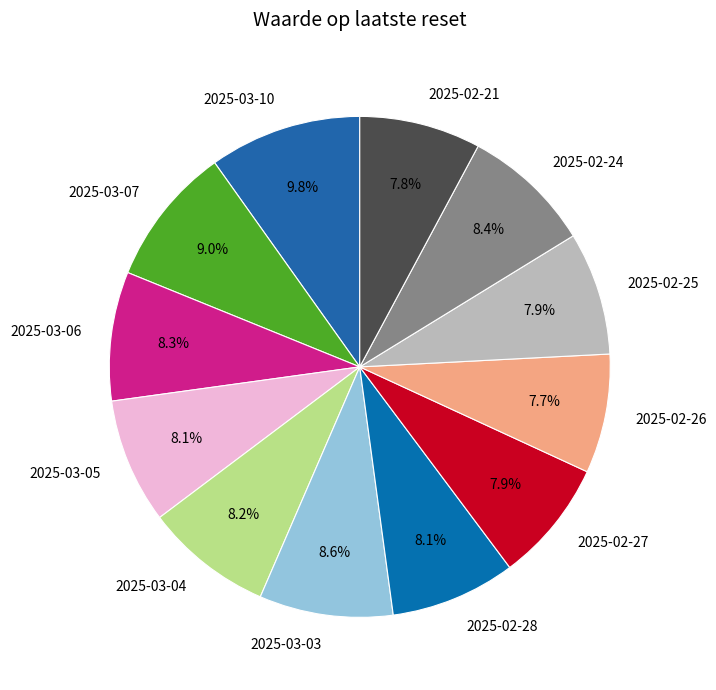

To the nearest percent, what percentage of the pie is 2025-03-06?

8%